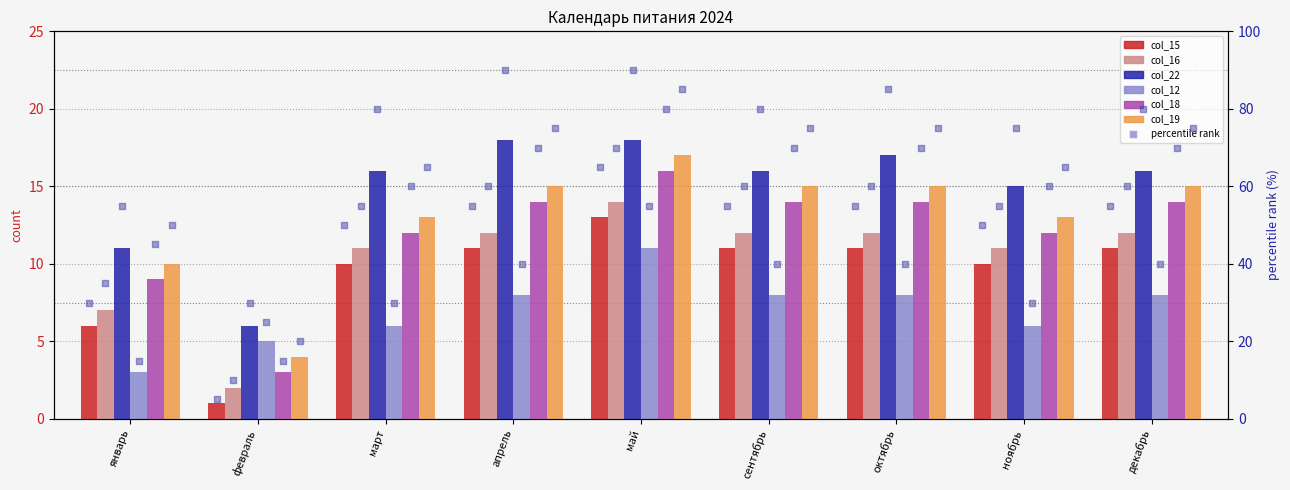

At how many categories does at least one series exceed 8?

8